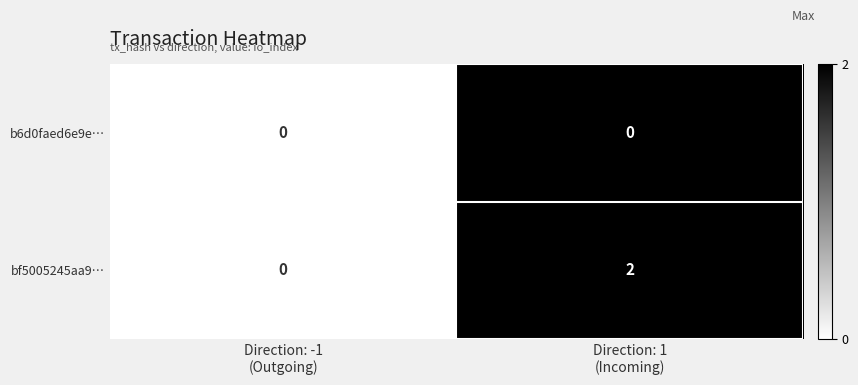

Which series has the largest total across all categories?

bf5005245aa9…